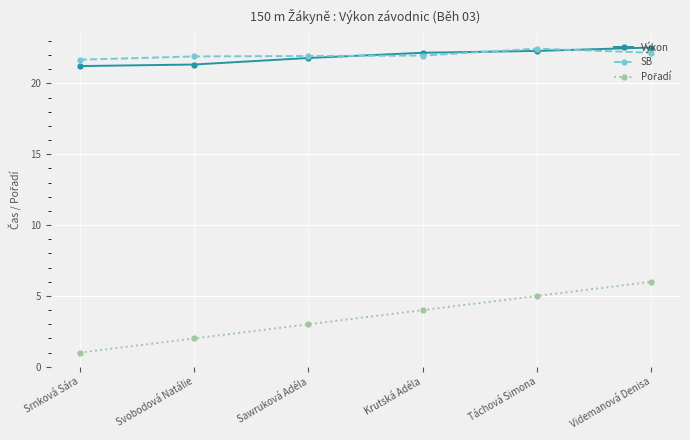

True or false: SB has more than 2 interior local peaks.

False